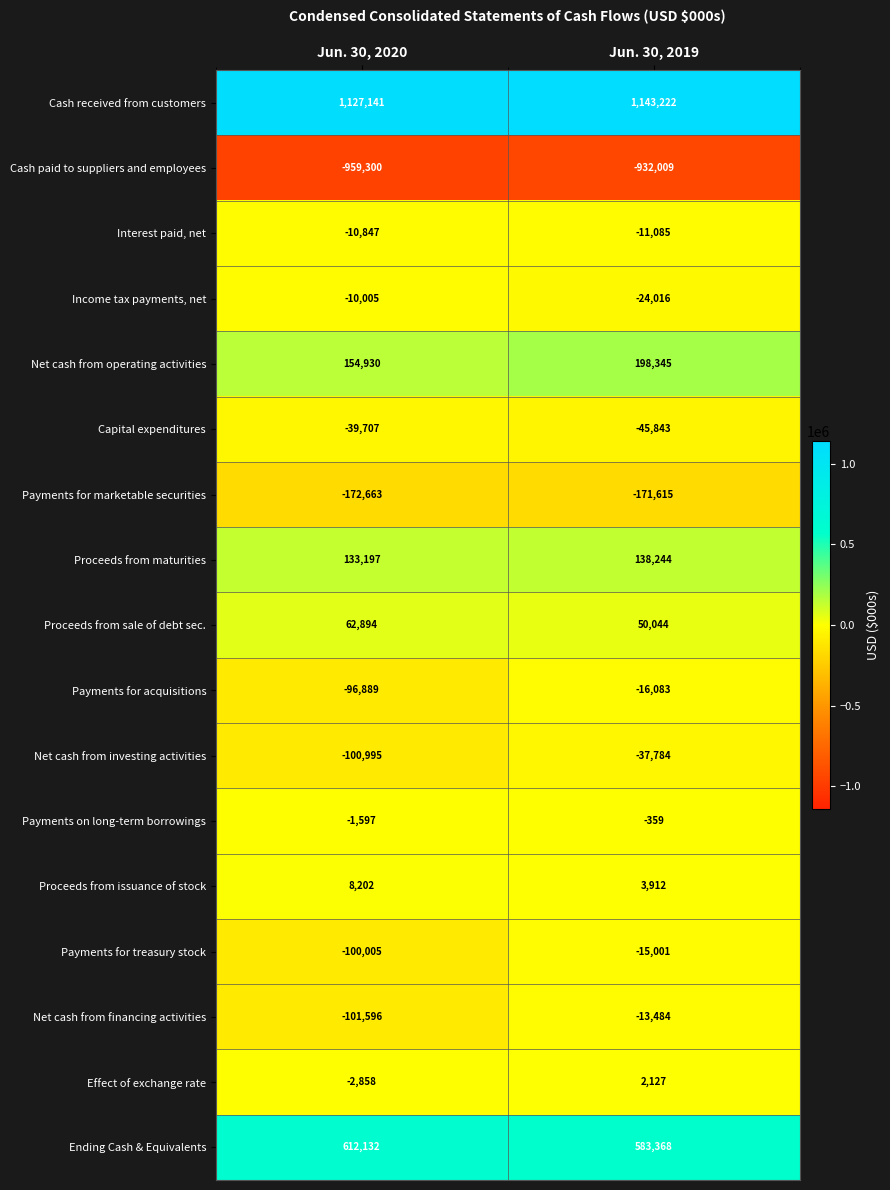

The value of Proceeds from maturities at Jun. 30, 2020 is 133197. True or false?

True